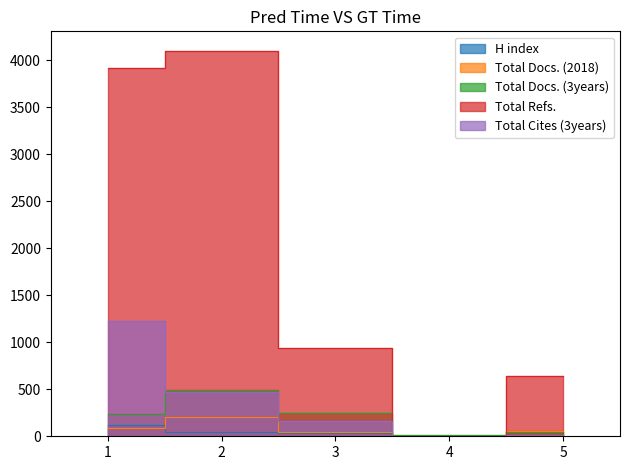

Does the chart have visible grid lines?

No